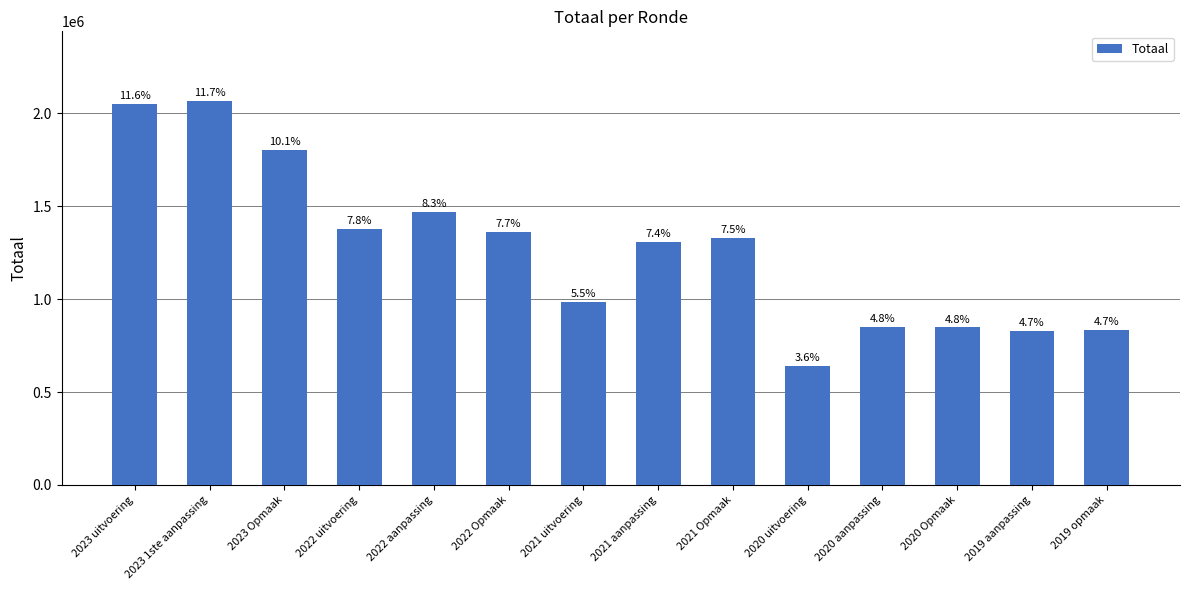

What is the difference between the maximum and second lowest values?

1242069